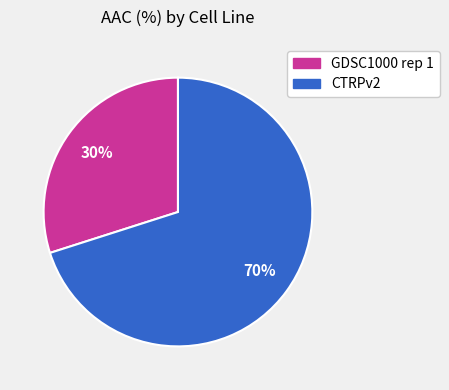

To the nearest percent, what portion does GDSC1000 rep 1 represent?

30%